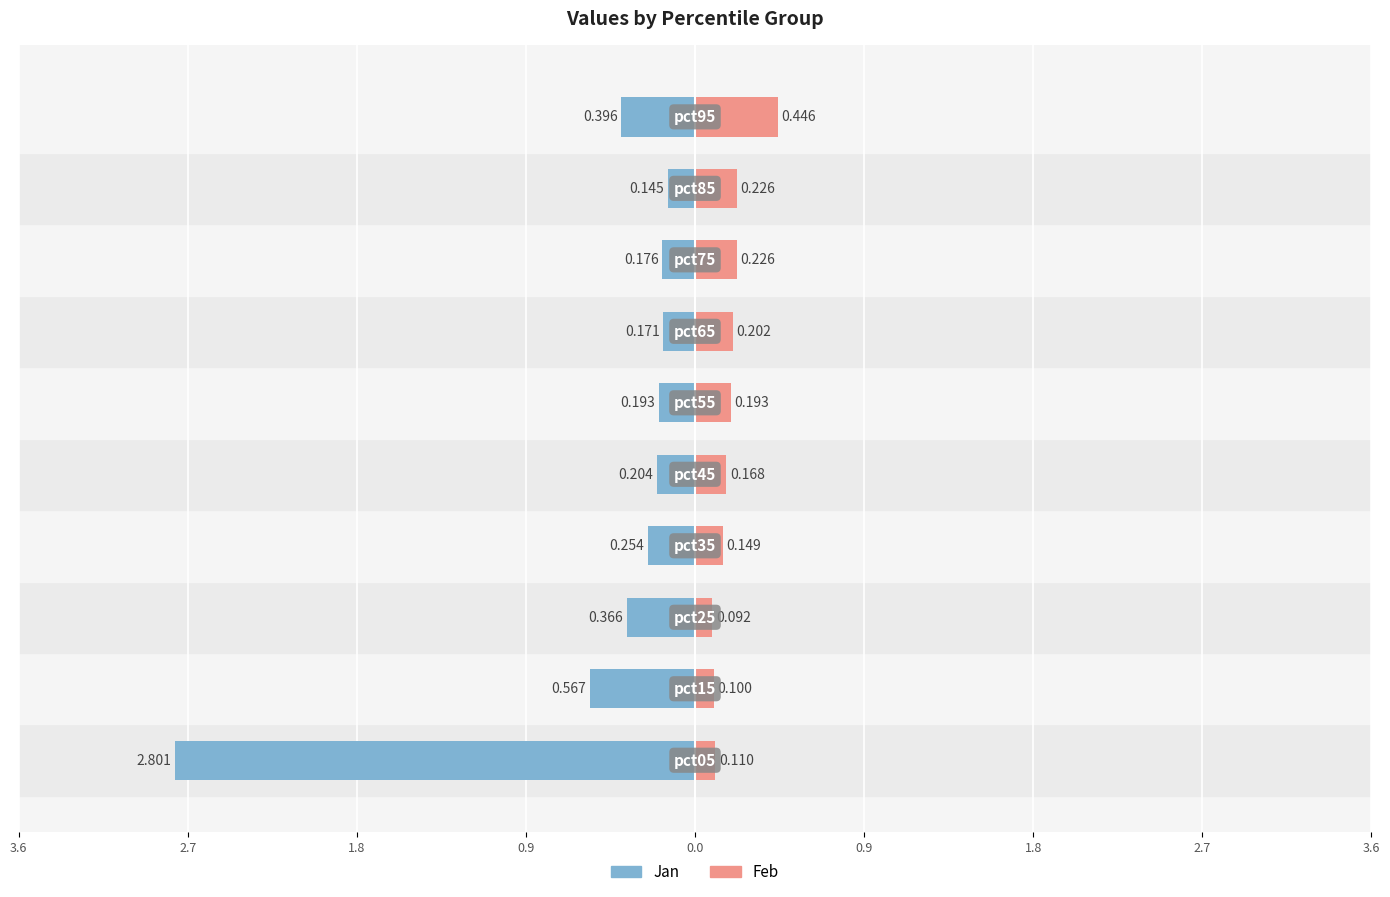

How many distinct data groups are displayed?

2